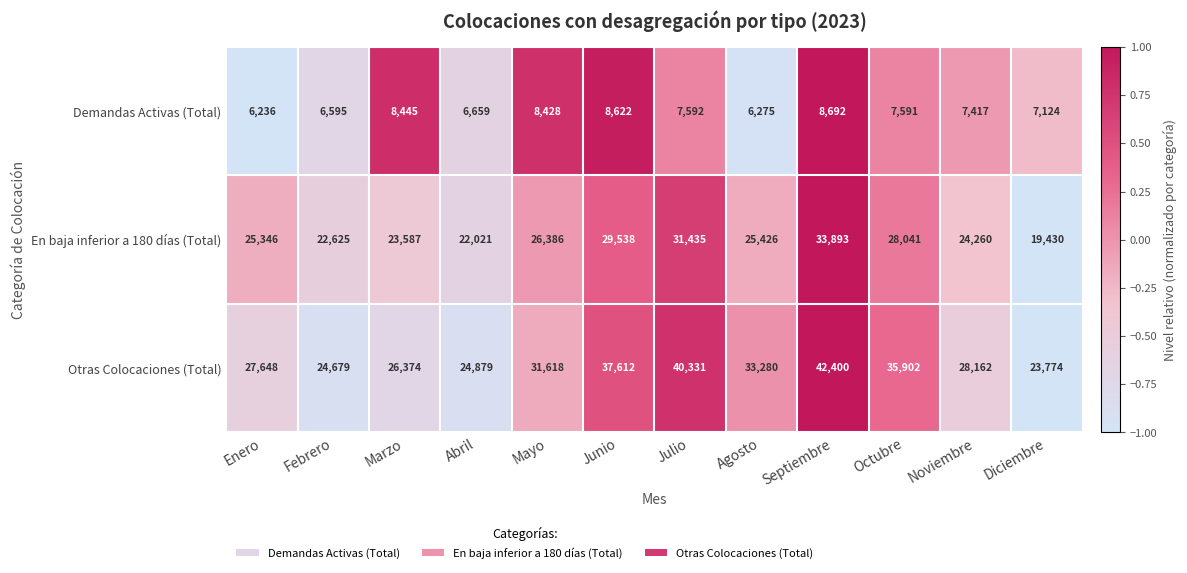

Rank the series by their average value, from highest to lowest.

Otras Colocaciones (Total), En baja inferior a 180 días (Total), Demandas Activas (Total)